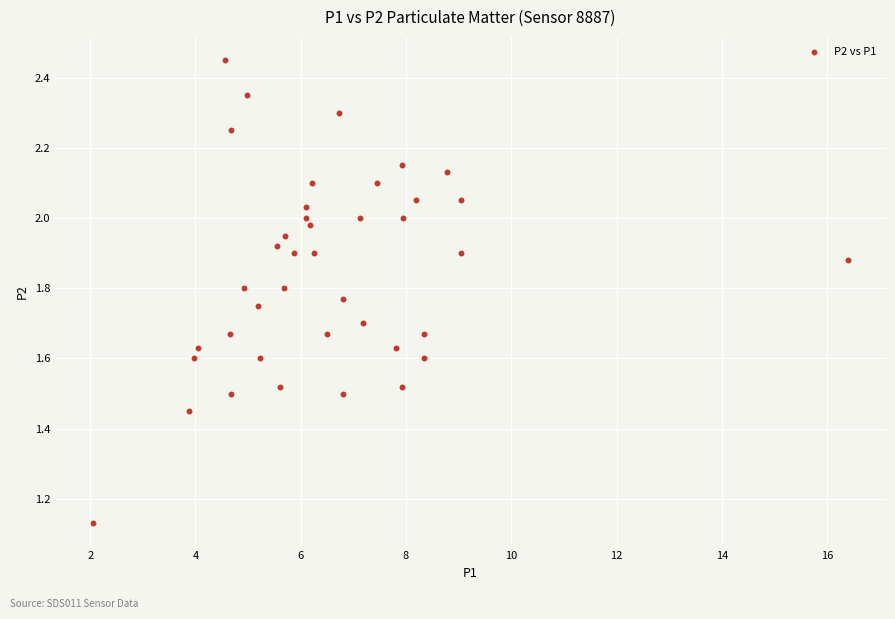

What is the range of X values (max minus min)?

14.3